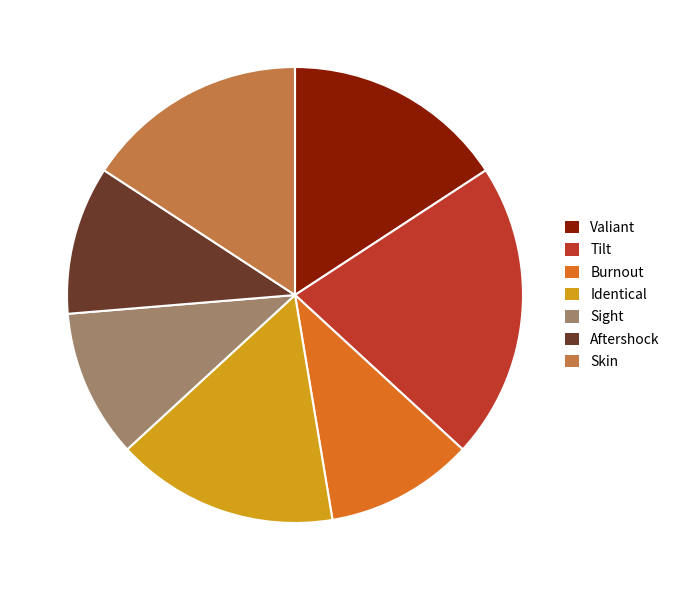

Does any single category account for the majority?

No